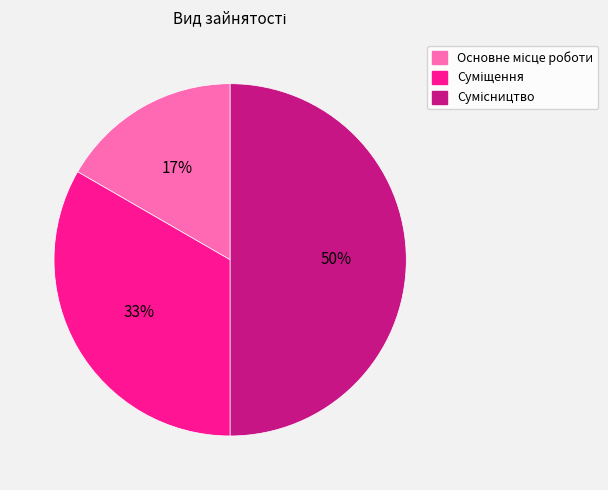

How many segments does this pie chart have?

3